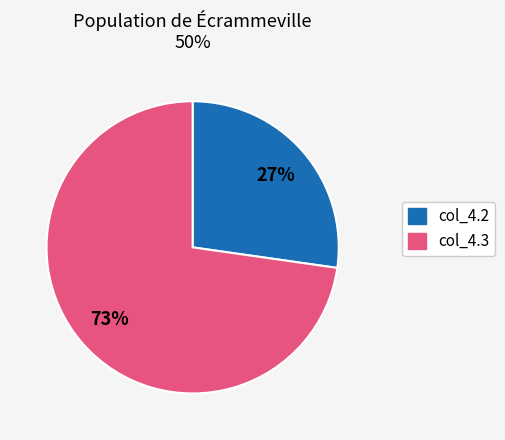

To the nearest percent, what is the average slice percentage?

50%